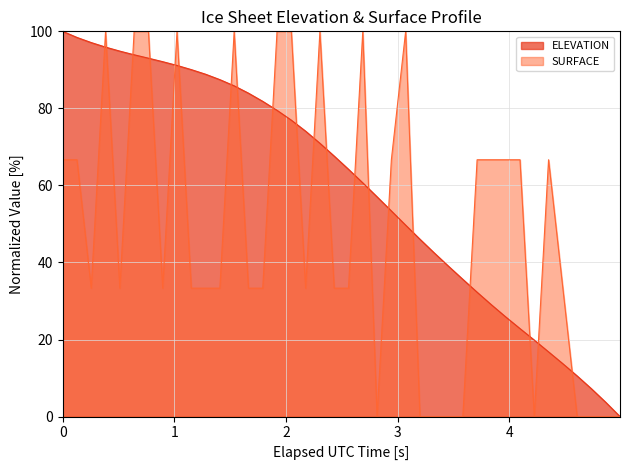

What are all the series names shown in the legend?

ELEVATION, SURFACE